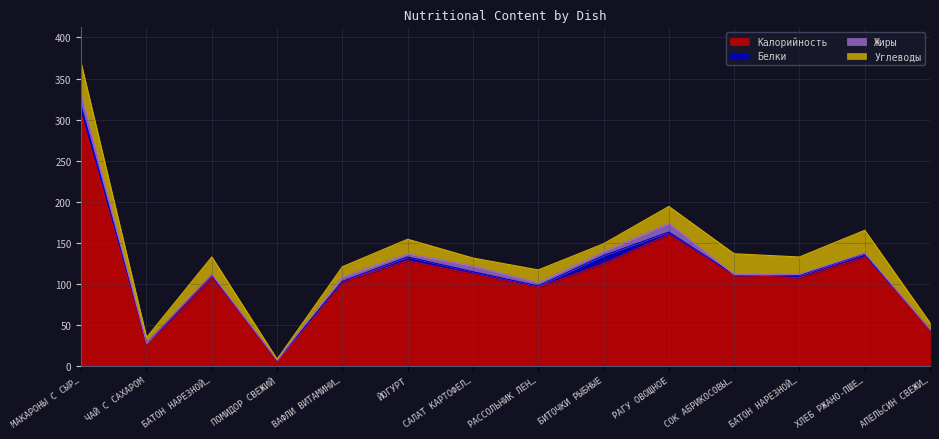

Is the value of Белки at ВАФЛИ ВИТАМИНИЗИРОВАННЫЕ greater than the value of Калорийность at БАТОН НАРЕЗНОЙ (обед)?

No